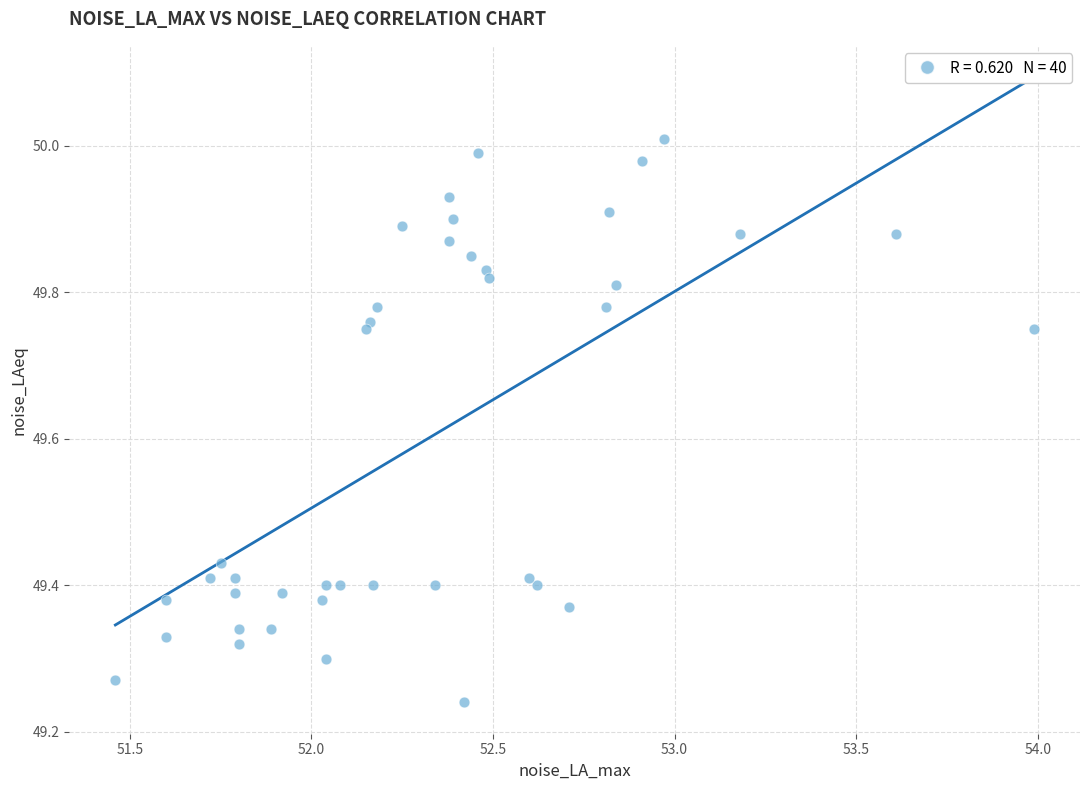

What is the range of X values (max minus min)?

2.5